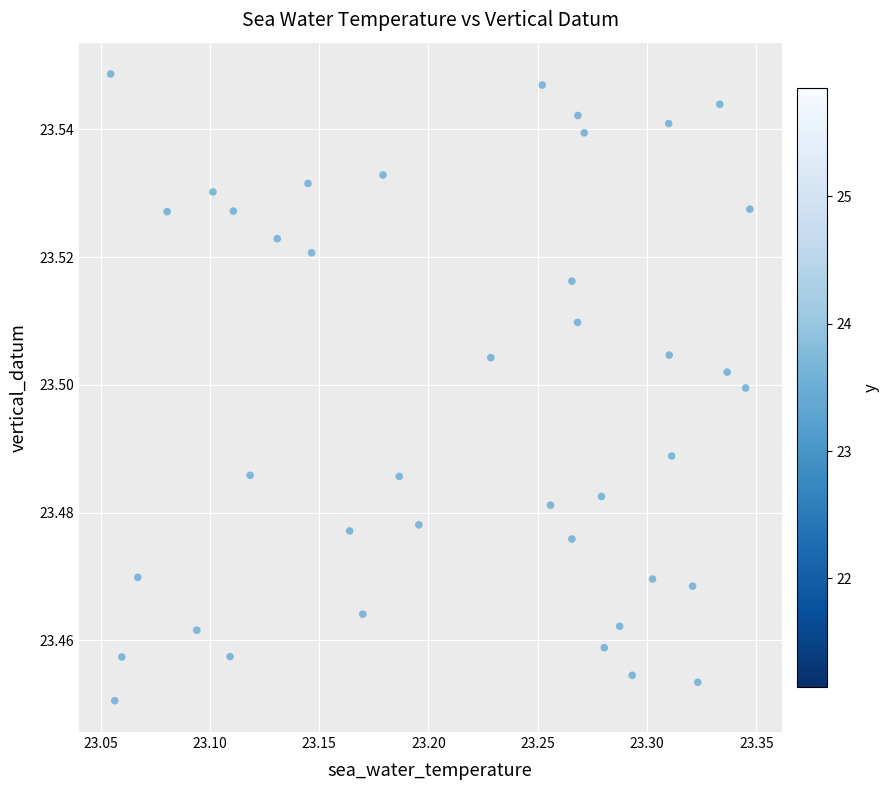

What is the range of X values (max minus min)?

0.3